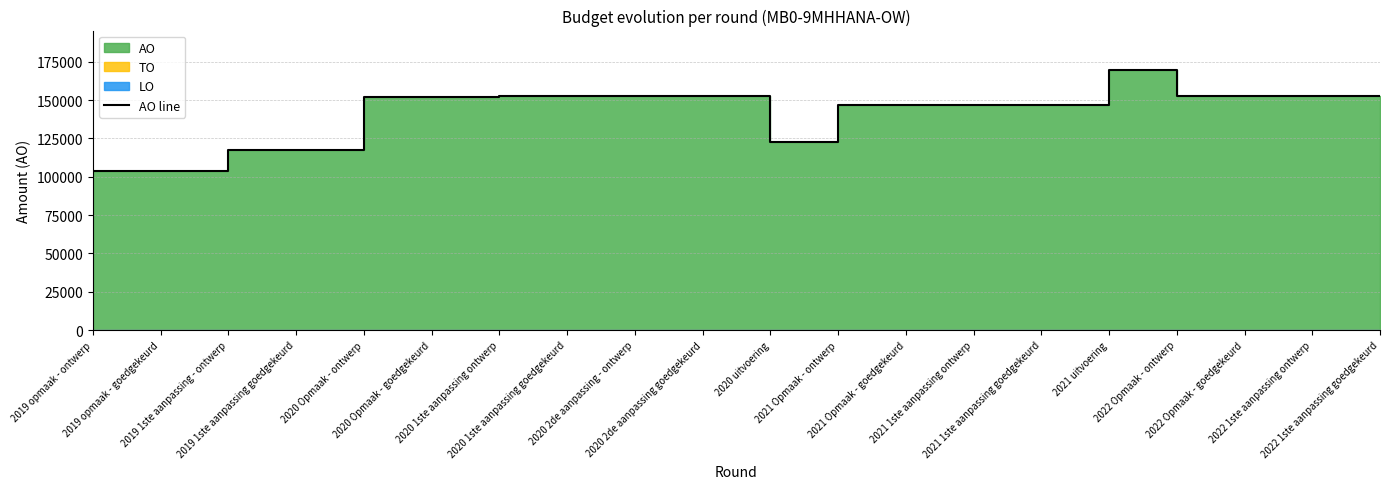

What is the average value?

142366